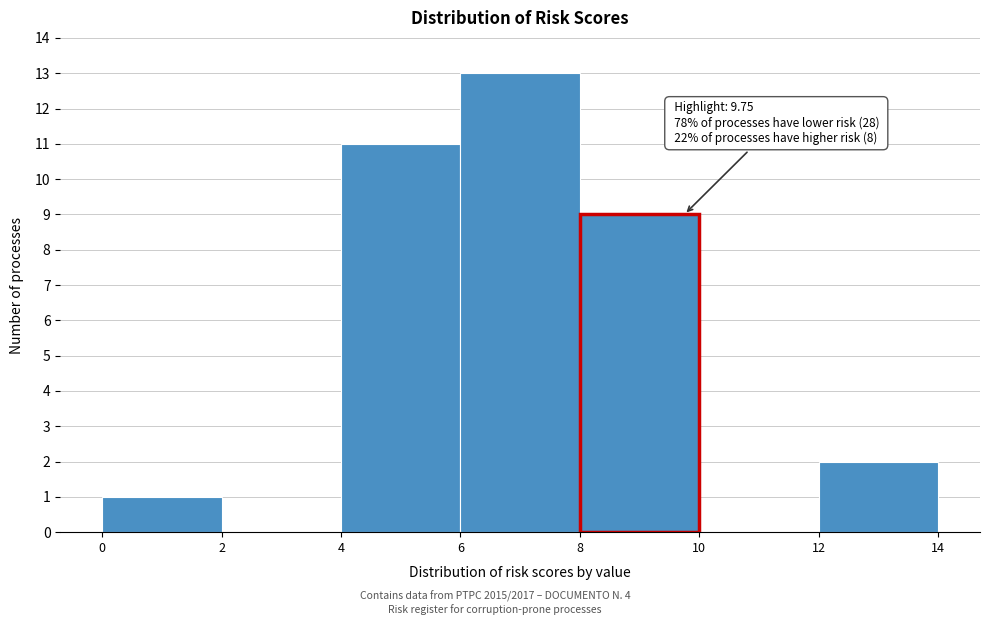

Which range on the x-axis has the tallest bar?

6 to 8